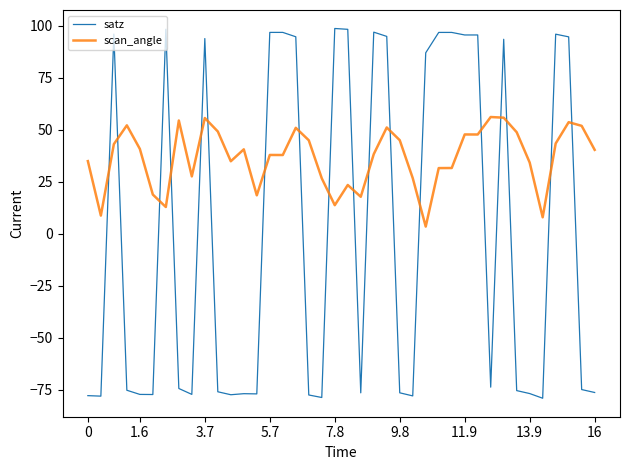

What is the highest value of the satz series?

98.6